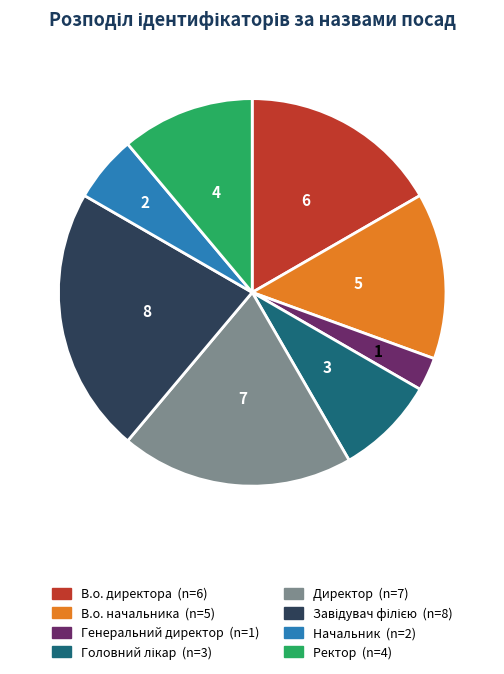

Between Ректор and В.о. директора, which is larger?

В.о. директора